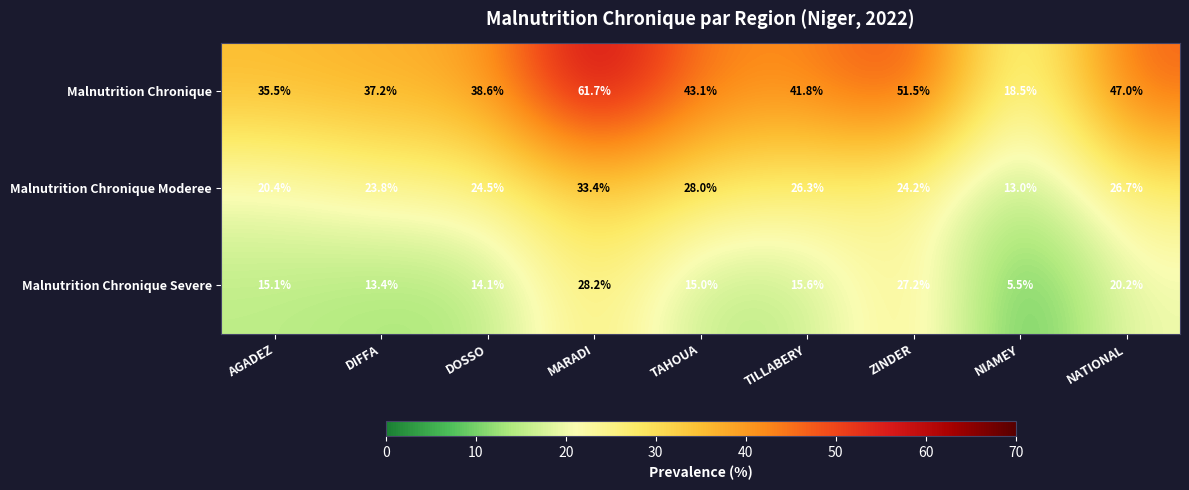

Rank the series at TILLABERY from highest to lowest value.

Malnutrition Chronique, Malnutrition Chronique Moderee, Malnutrition Chronique Severe